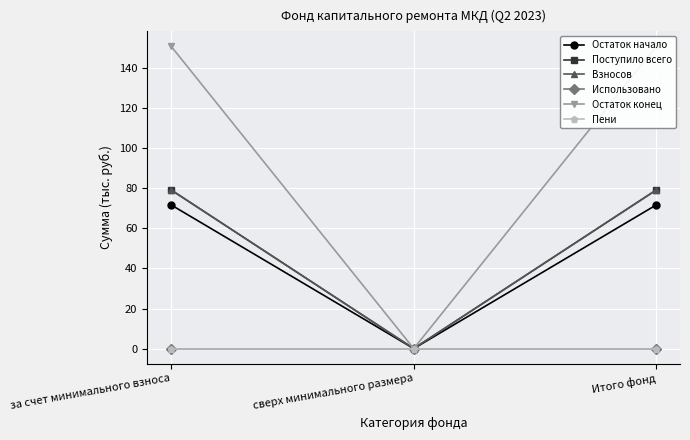

What is the maximum value for Поступило всего?

79.1